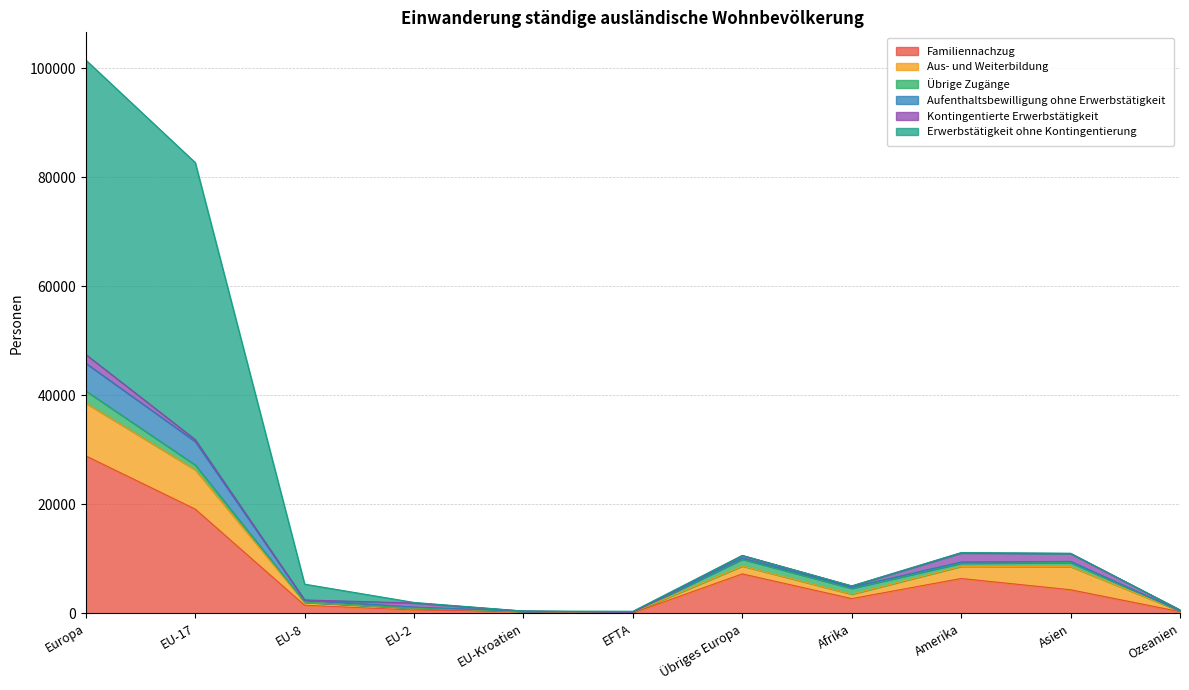

At which label is Aus- und Weiterbildung closest to 4867?

Asien